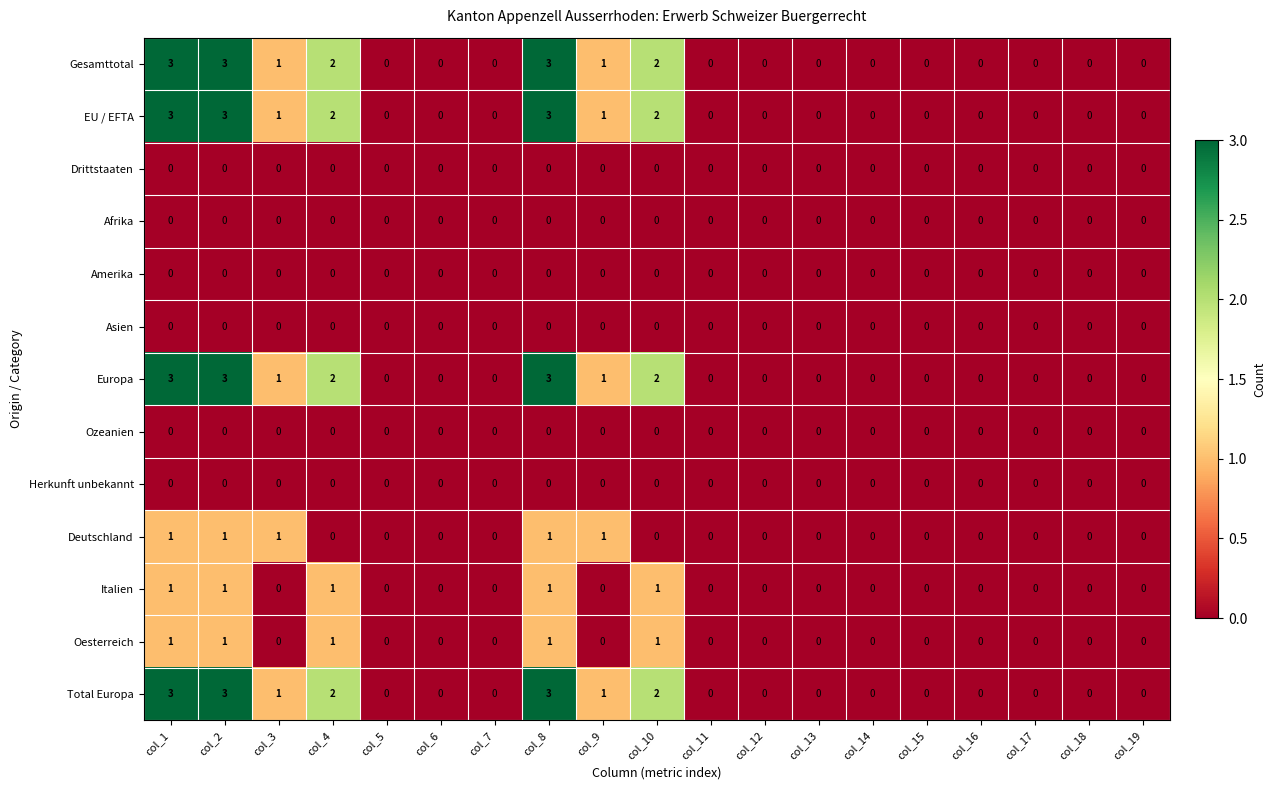

What is the difference between the maximum and minimum values in the EU / EFTA series?

3